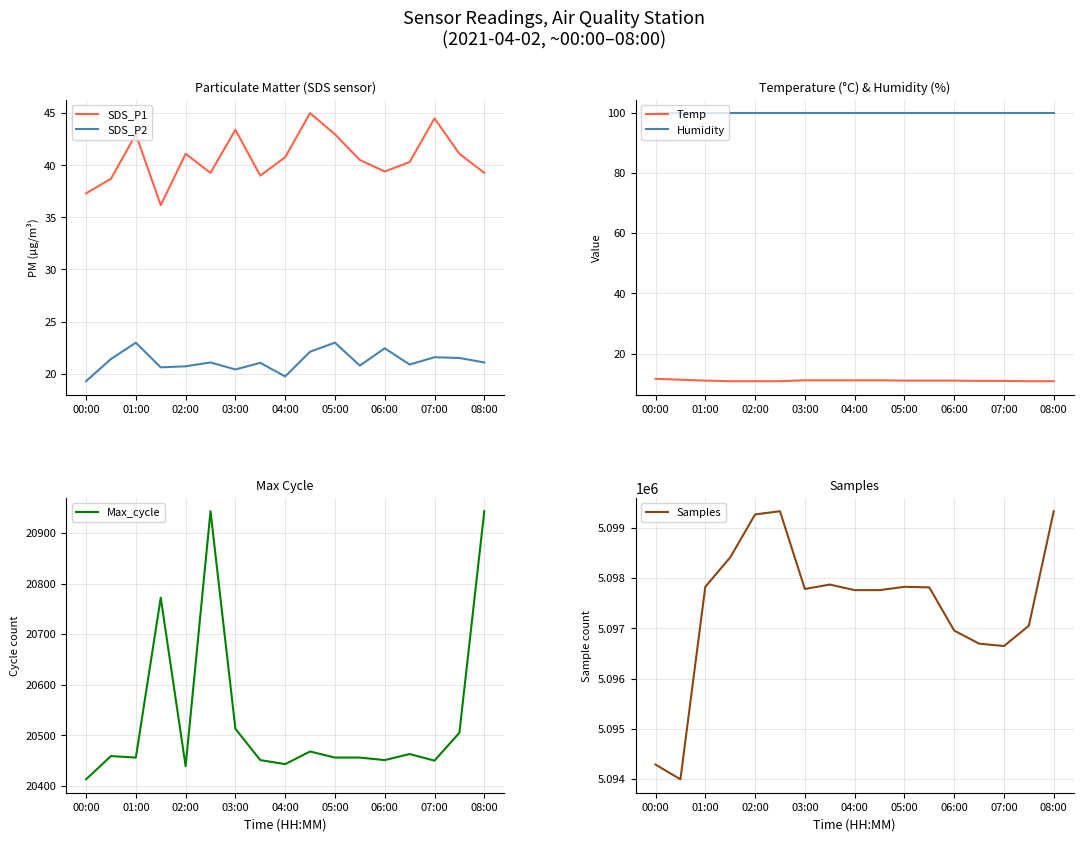

What value does the SDS_P1 series have at 07:00?

44.5